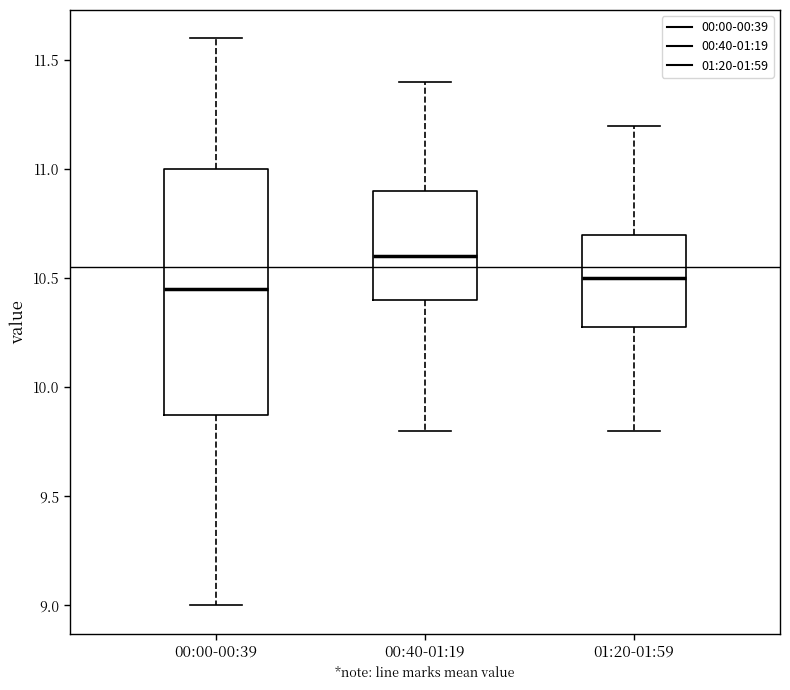

Reading left to right, transcribe this box plot: for each box, give where its median line is, the range the box spans, and where its two whiskers end, as read against the y-axis. The values are not printed on the chart, so give them approximately, as read against the axis.

00:00-00:39: median 10.45, box 9.90 to 11.00, whiskers 9.00 to 11.60
00:40-01:19: median 10.60, box 10.40 to 10.90, whiskers 9.80 to 11.40
01:20-01:59: median 10.50, box 10.30 to 10.70, whiskers 9.80 to 11.20